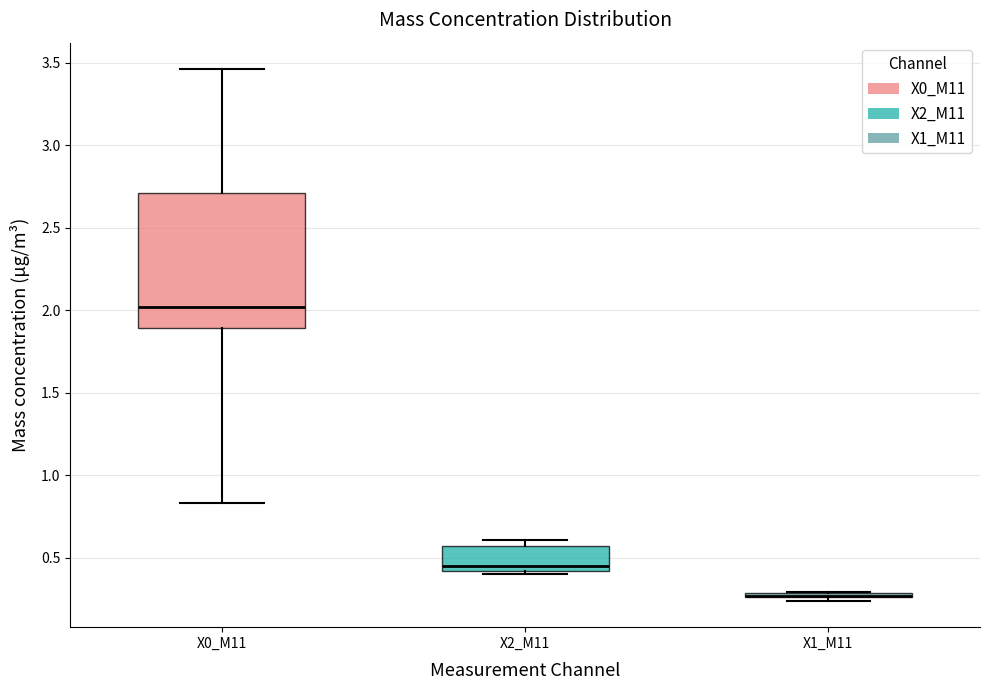

Where is the lower edge of the box for X0_M11 on the y-axis? The values are not printed on the chart, so give them approximately, as read against the axis.

1.90